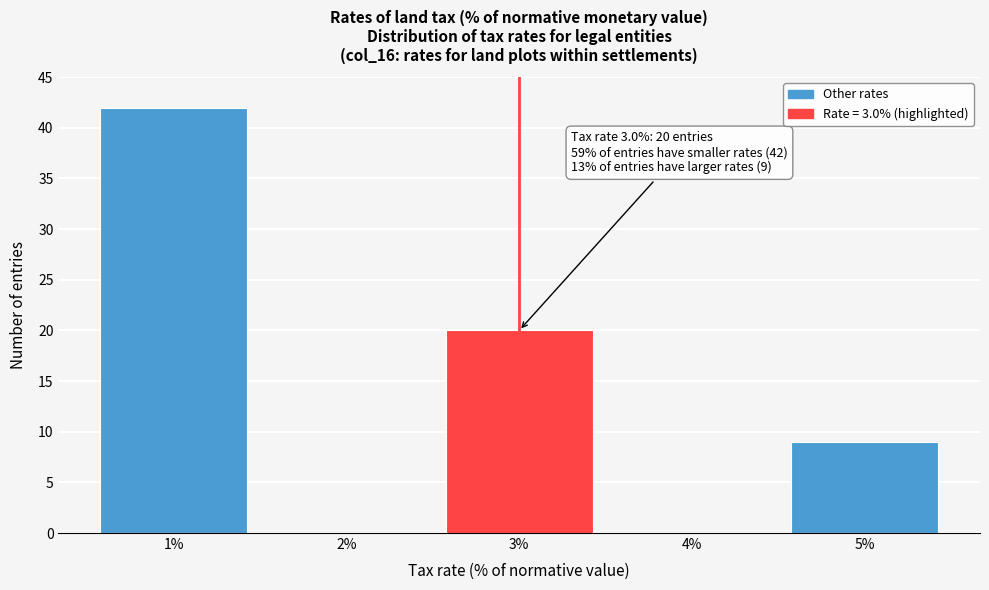

Reading left to right, transcribe all the data shown in this chart.

1%=42	2%=0	3%=20	4%=0	5%=9